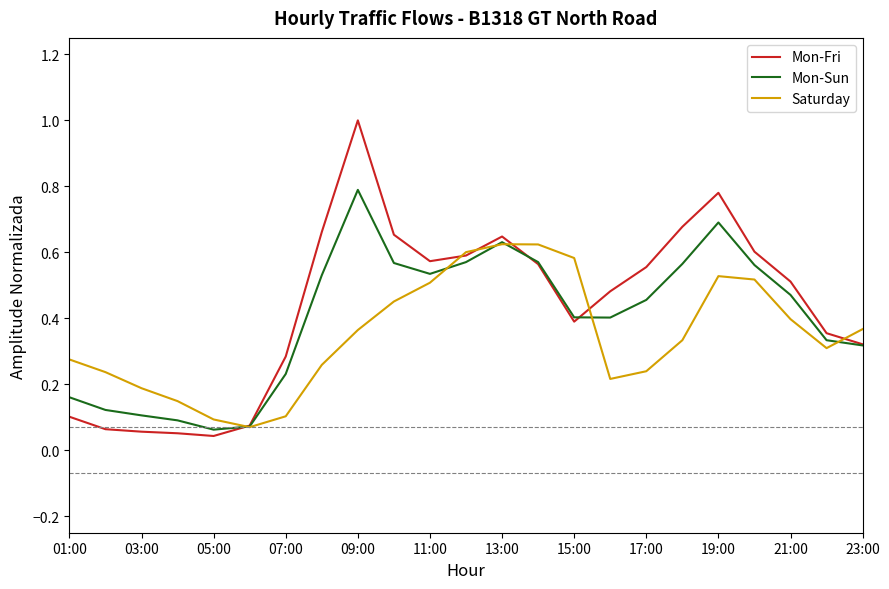

Rank the series by their maximum value, from highest to lowest.

Mon-Fri, Mon-Sun, Saturday